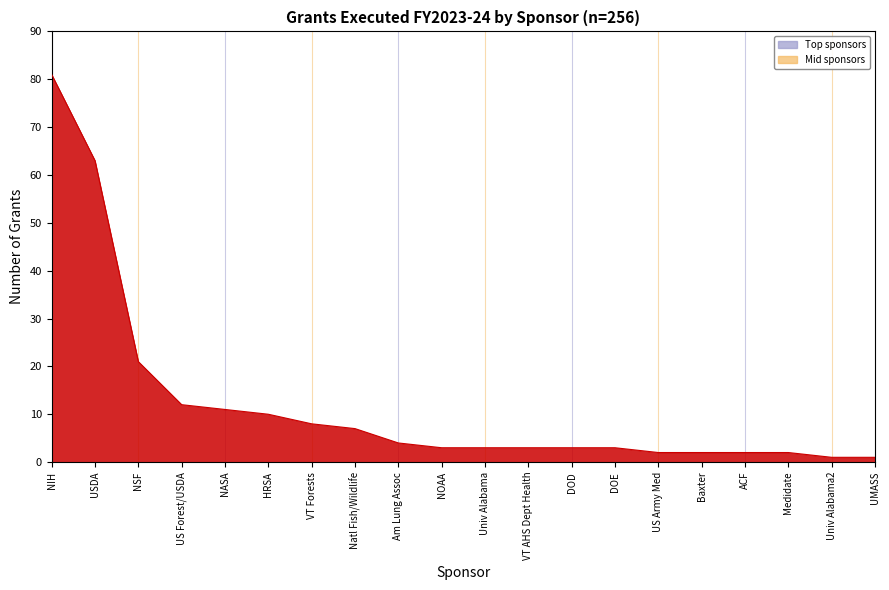

Read the value at NASA.

11